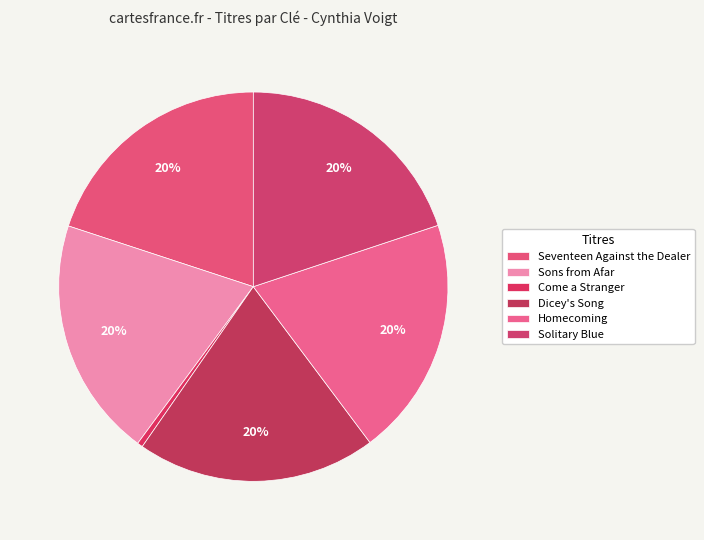

What is the total percentage of Sons from Afar and Solitary Blue?

39.8%